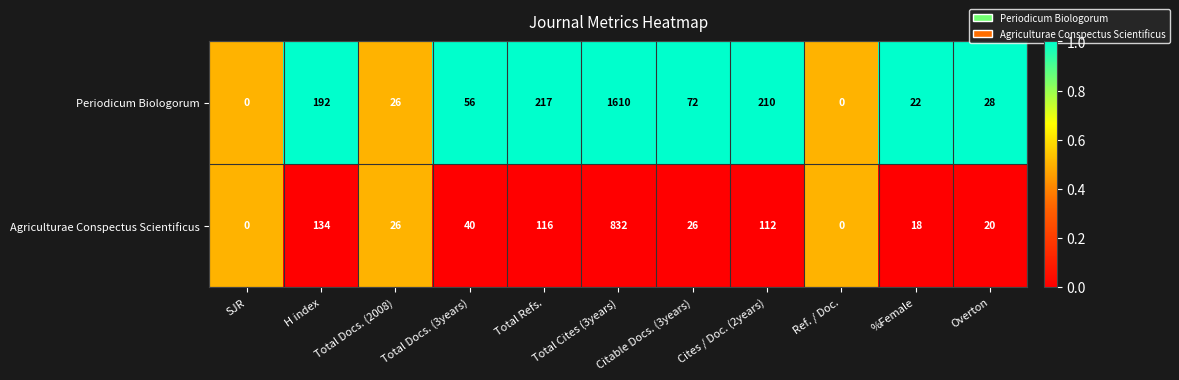

At which category is the sum across all series the highest?

Total Cites (3years)